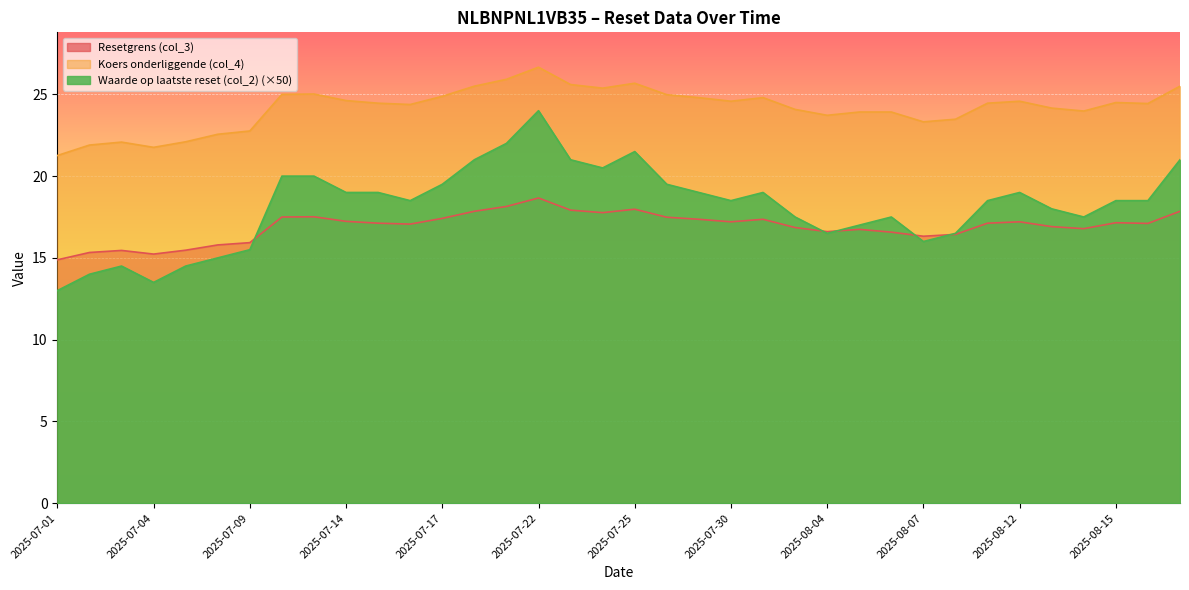

Is the value of Koers onderliggende (col_4) at 2025-07-09 greater than the value of Waarde op laatste reset (col_2) at 2025-08-13?

Yes